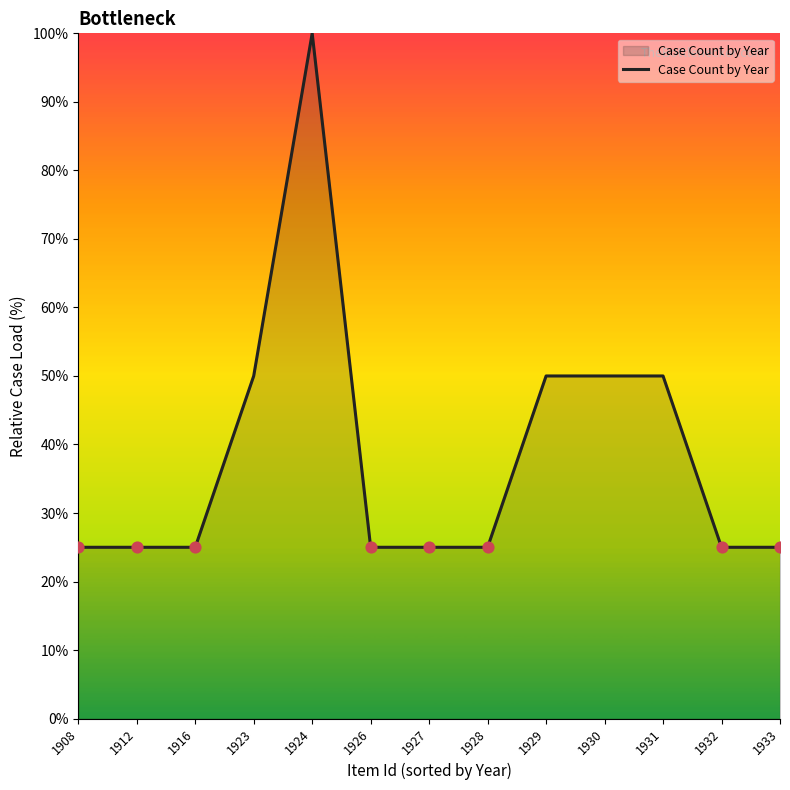

What is the change in value from 1929 to 1932?

-25